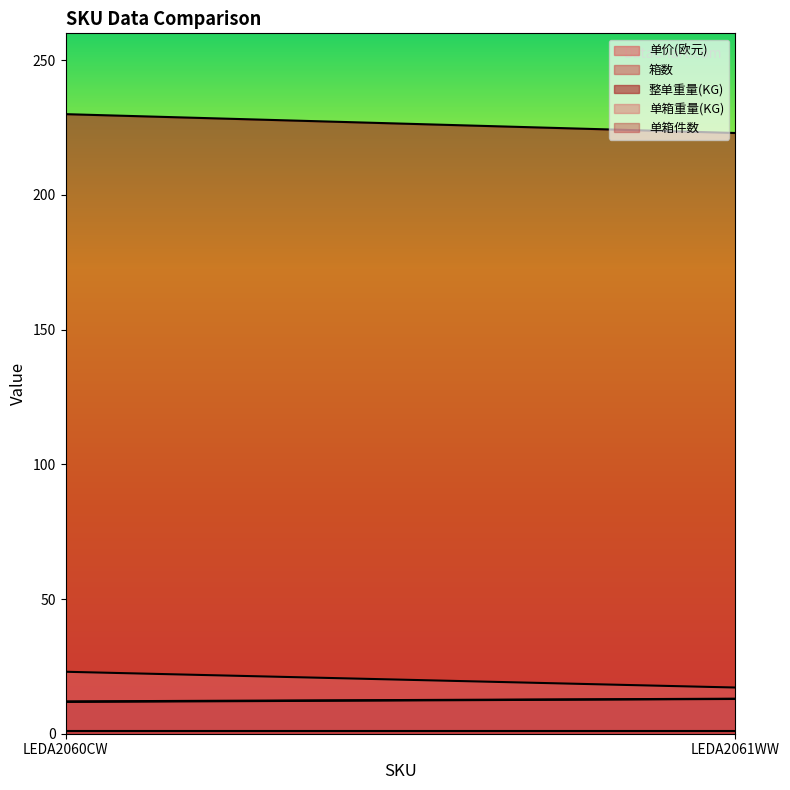

What is the value of the 整单重量(KG) point at the 1st from the left?

230.0